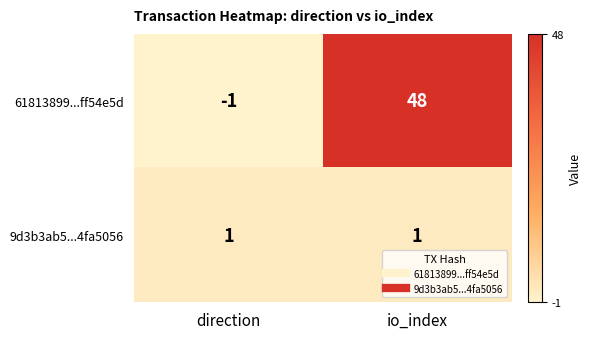

Which series changed the most between direction and io_index?

61813899...ff54e5d